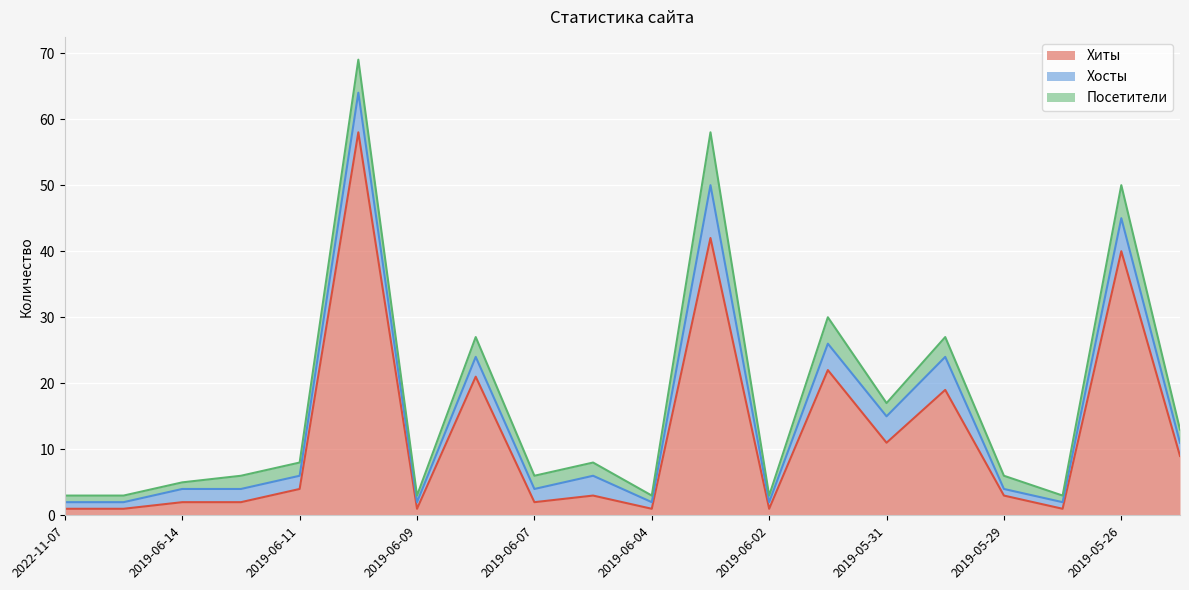

Is the value of Посетители at 2019-06-12 greater than the value of Хиты at 2019-06-03?

No